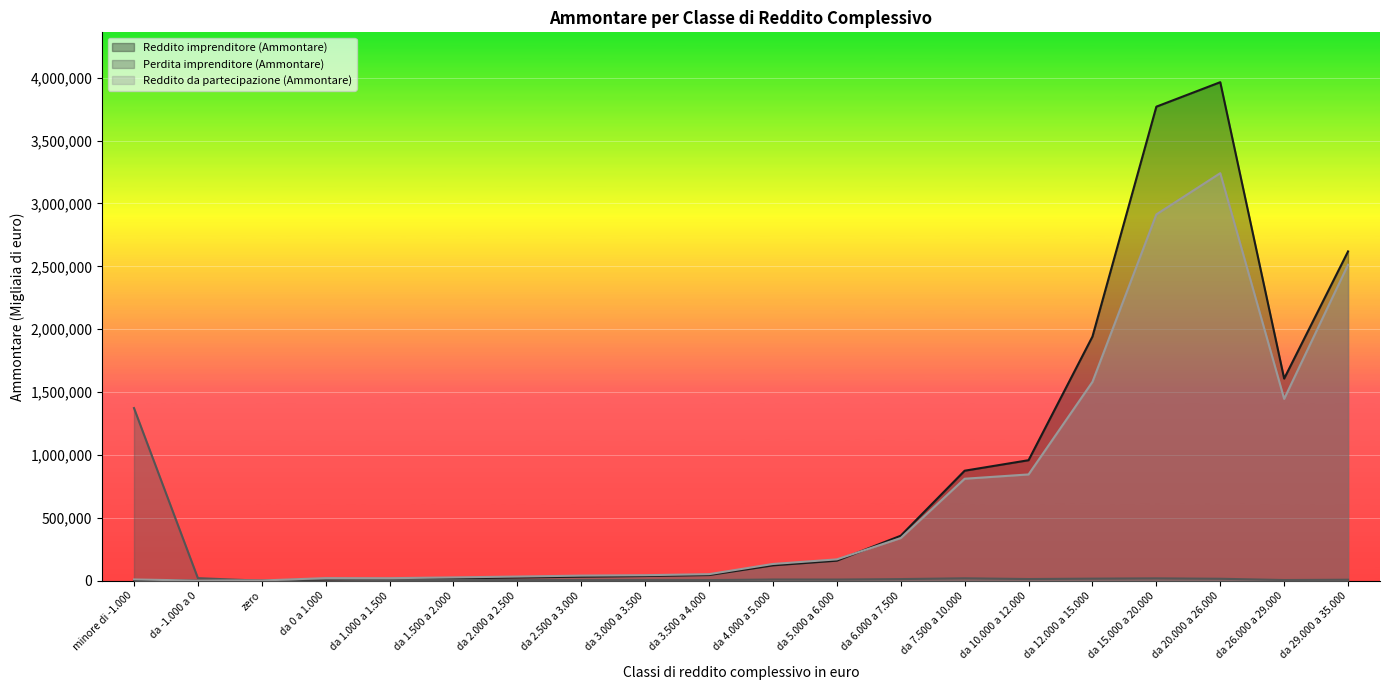

At how many categories does at least one series exceed 2692636?

2